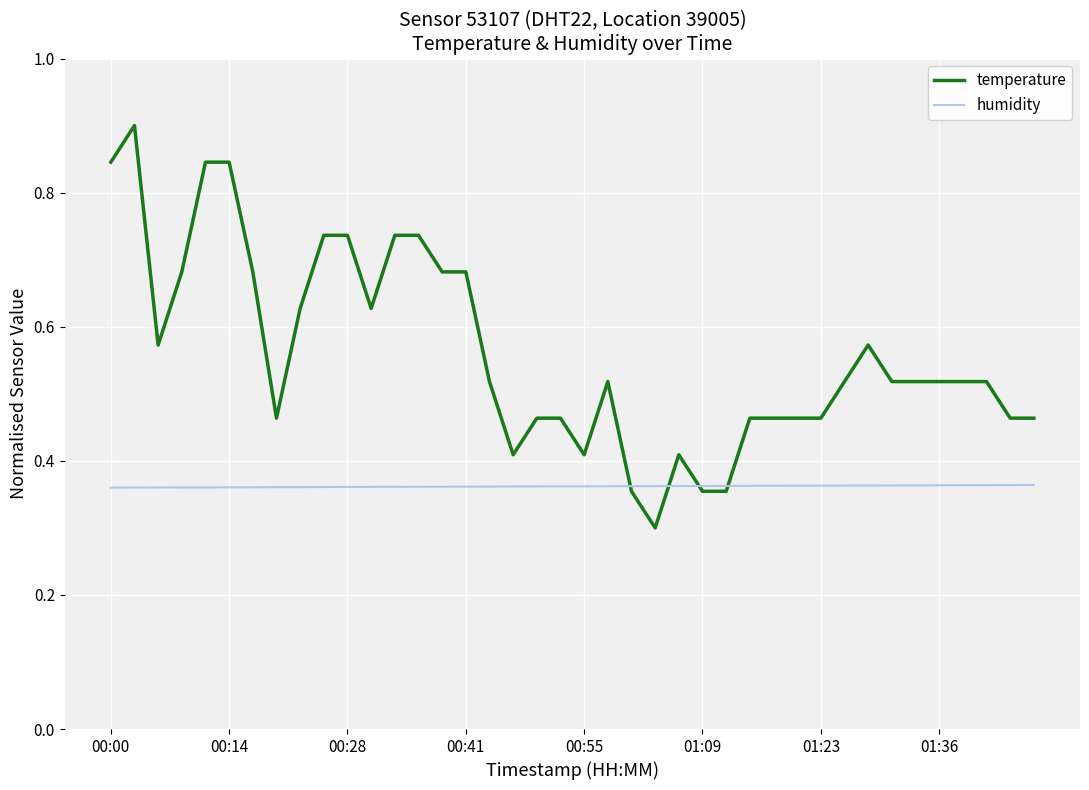

List the series in order of their peak value, lowest first.

humidity, temperature